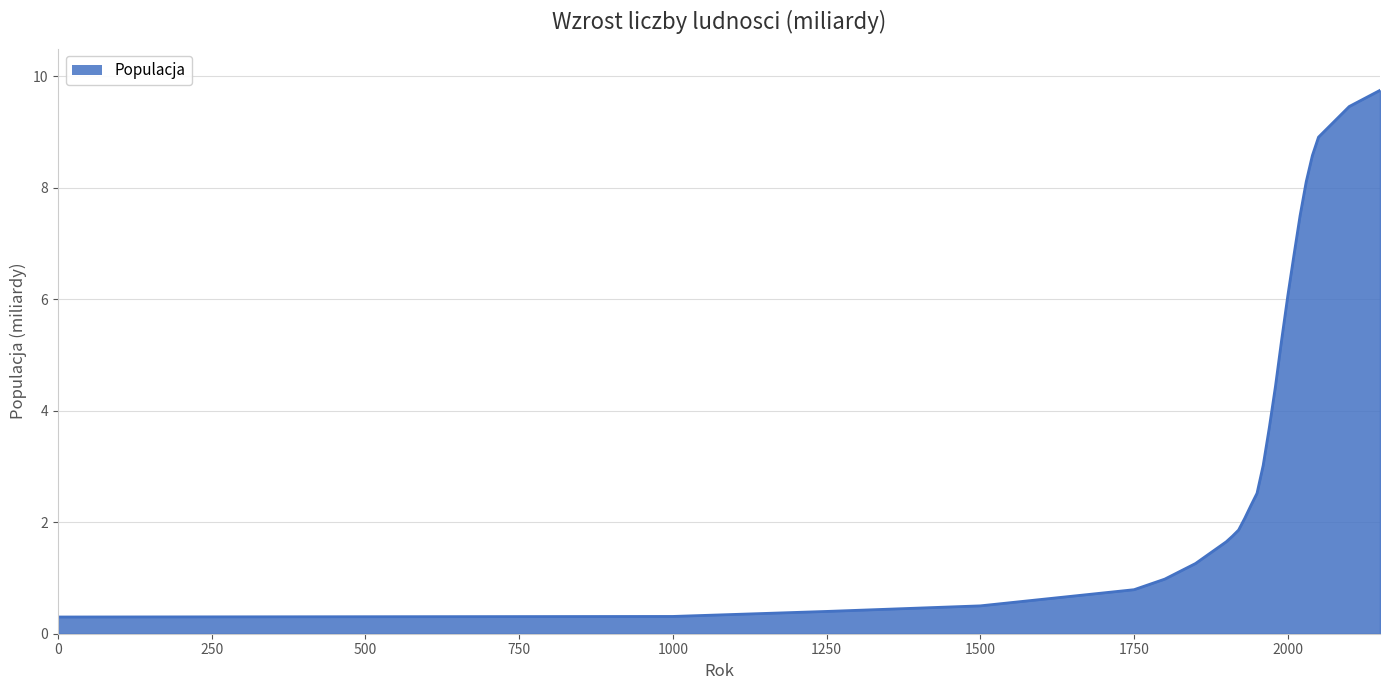

What is the smallest value displayed?

0.3